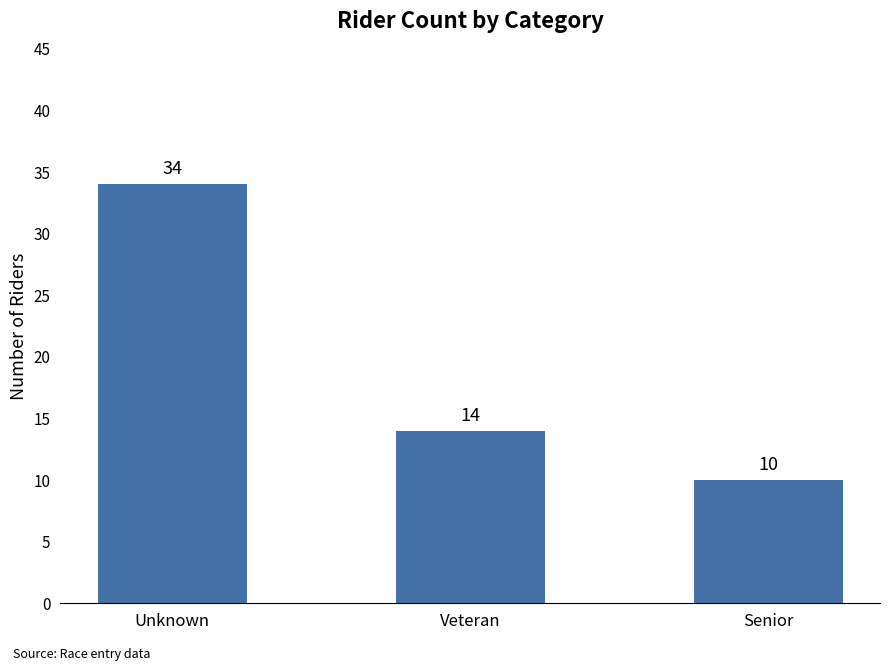

Reading left to right, extract all data points from this chart.

34	14	10